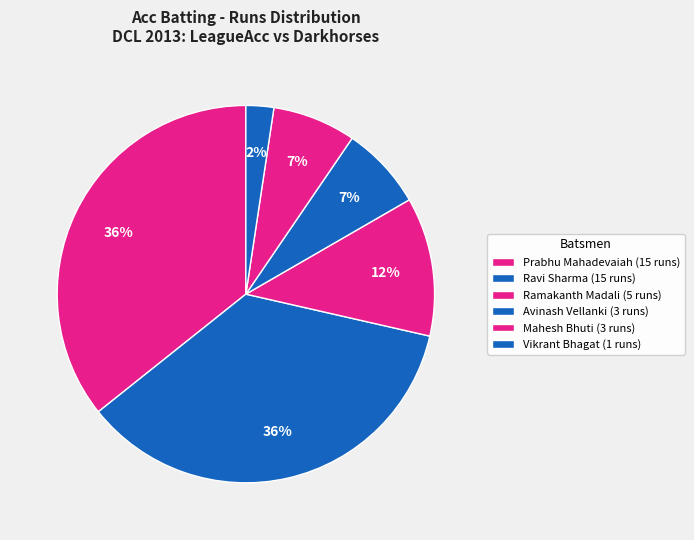

How many segments does this pie chart have?

6